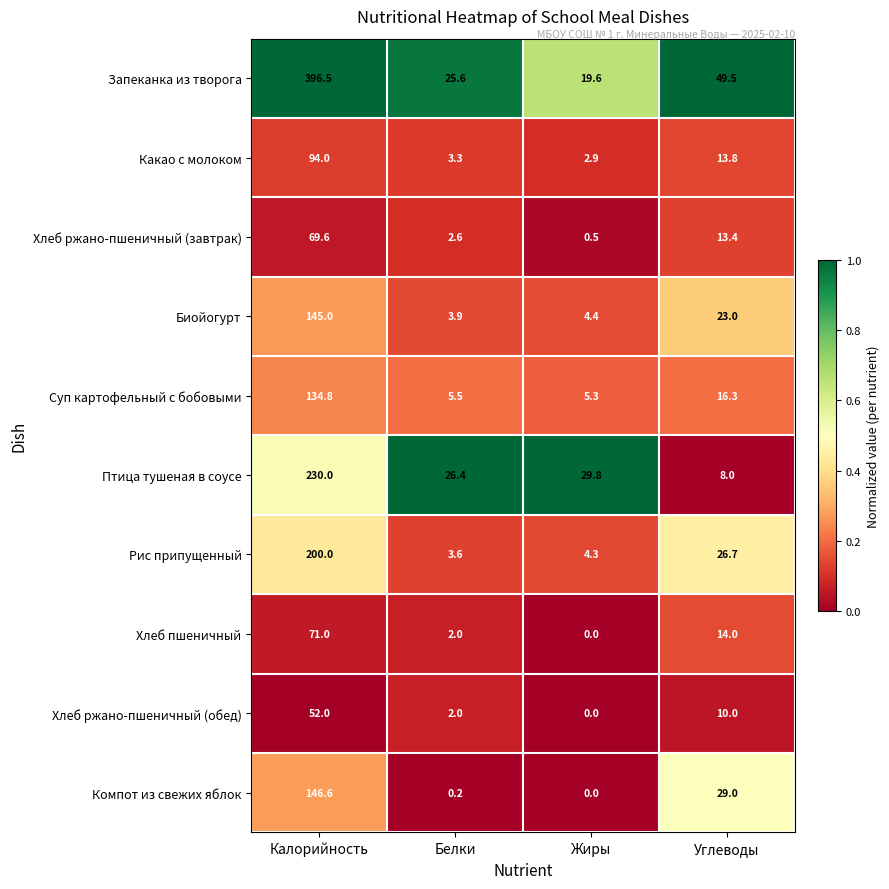

Rank the series at Углеводы from highest to lowest value.

Запеканка из творога, Компот из свежих яблок, Рис припущенный, Биойогурт, Суп картофельный с бобовыми, Хлеб пшеничный, Какао с молоком, Хлеб ржано-пшеничный (завтрак), Хлеб ржано-пшеничный (обед), Птица тушеная в соусе